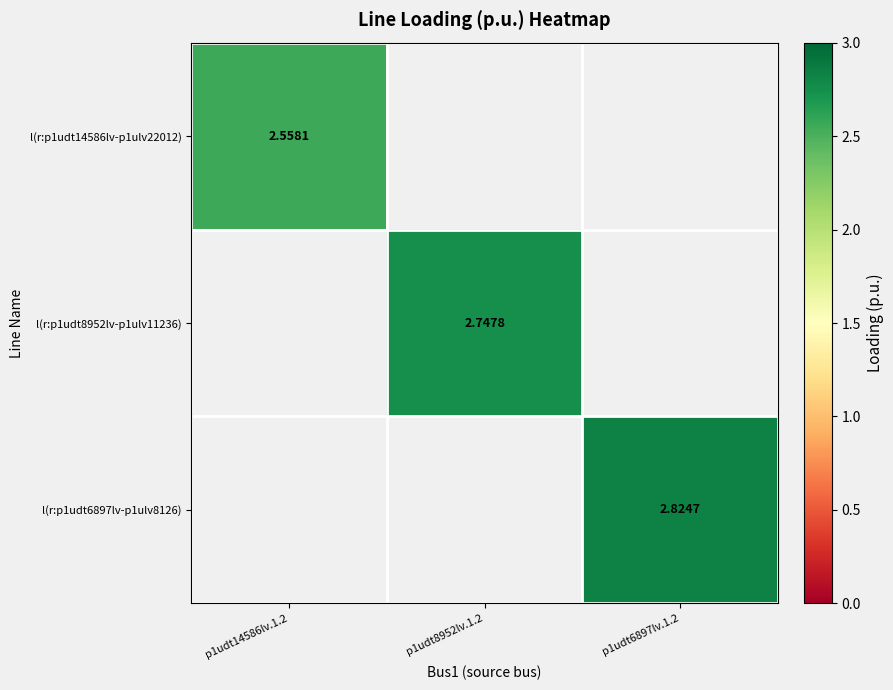

Count the number of categories in the chart.

3